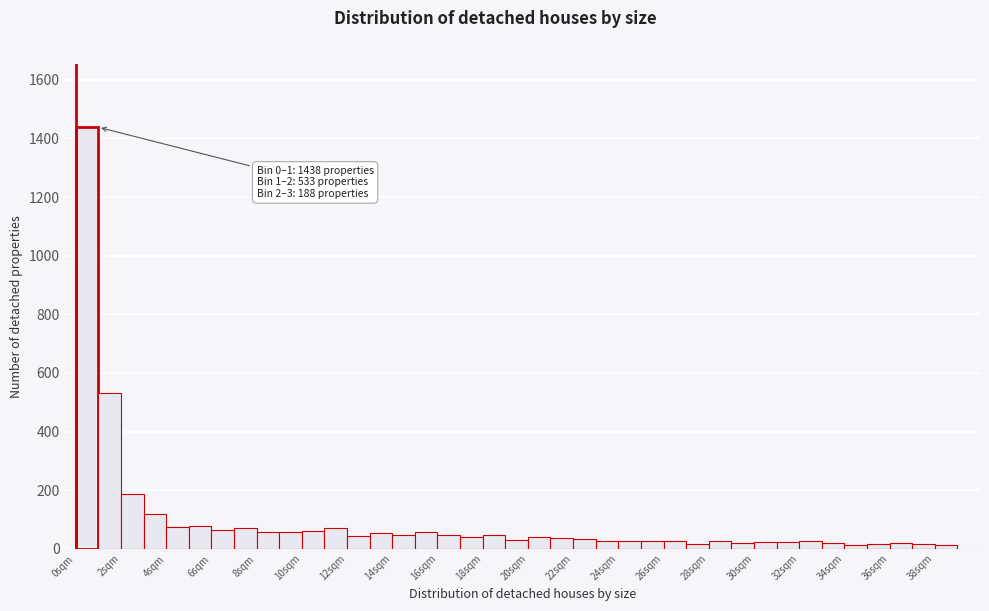

Over which range of the x-axis is the bar tallest?

0 to 1